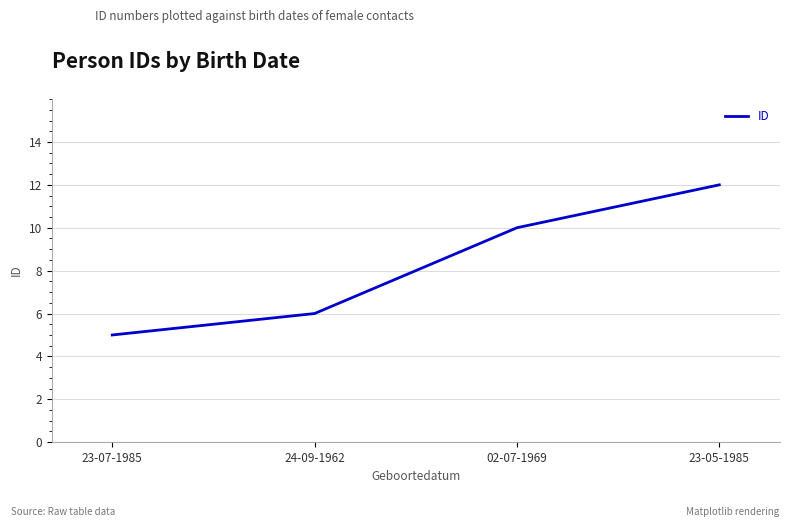

What is the greatest value displayed?

12